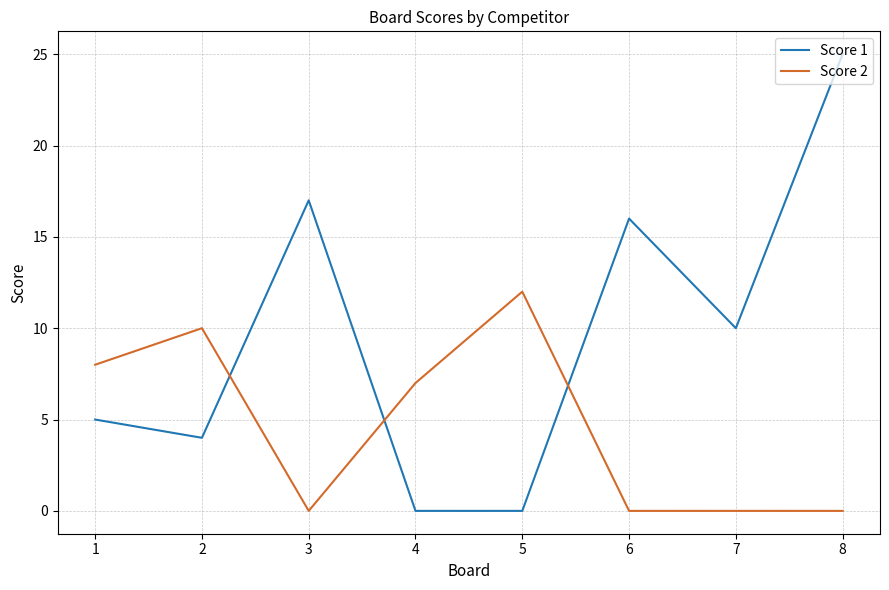

At which category does the chart reach its peak across all series?

8